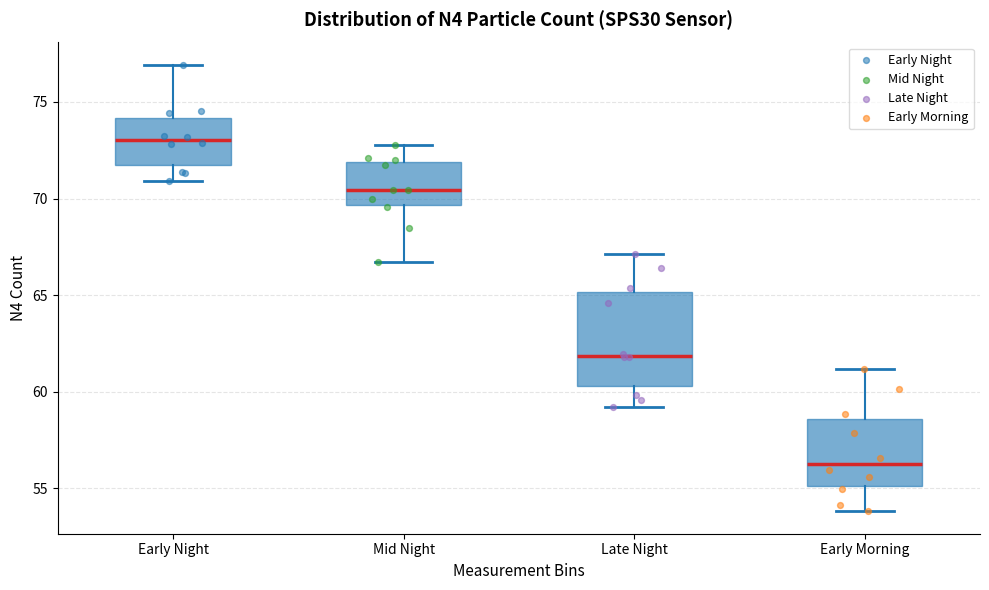

Reading left to right, transcribe this box plot: for each box, give where its median line is, the range the box spans, and where its two whiskers end, as read against the y-axis. The values are not printed on the chart, so give them approximately, as read against the axis.

Early Night: median 73.0, box 71.5 to 74.0, whiskers 71.0 to 77.0
Mid Night: median 70.5, box 69.5 to 72.0, whiskers 66.5 to 73.0
Late Night: median 62.0, box 60.5 to 65.0, whiskers 59.0 to 67.0
Early Morning: median 56.5, box 55.0 to 58.5, whiskers 54.0 to 61.0